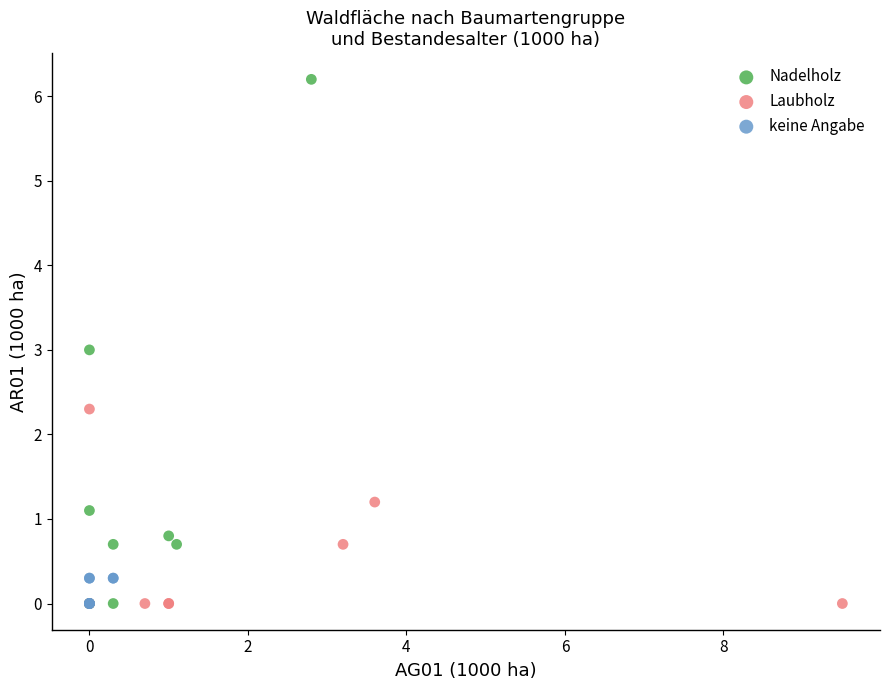

Which series has the widest spread of Y values?

Nadelholz